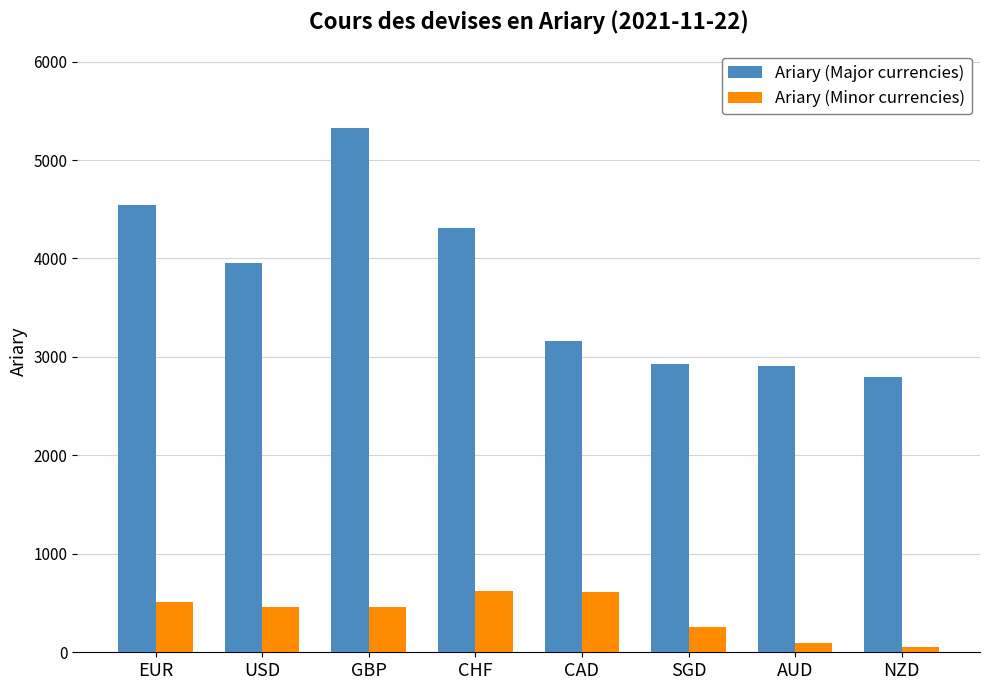

At how many categories does at least one series exceed 3223?

4